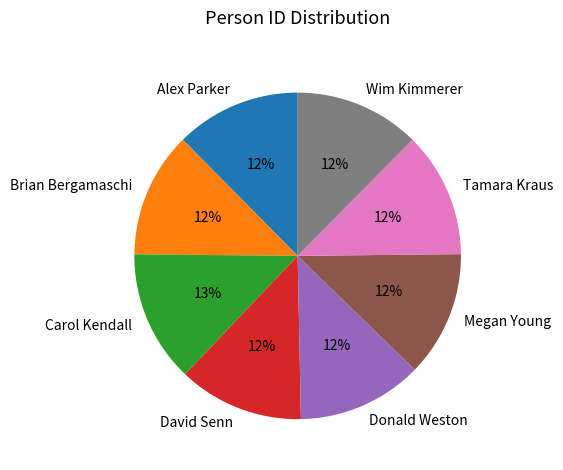

To the nearest percent, what is the combined percentage of David Senn and Wim Kimmerer?

25%